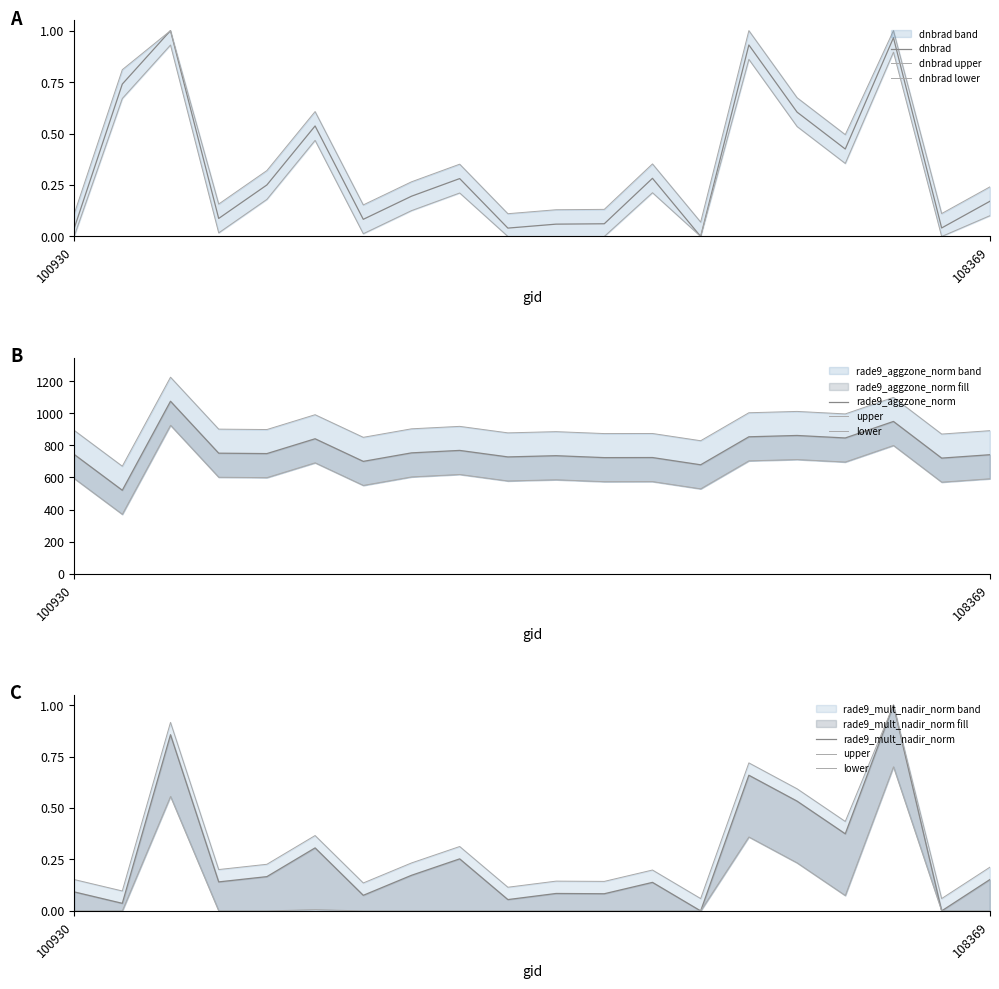

At how many categories does at least one series exceed 725?

14